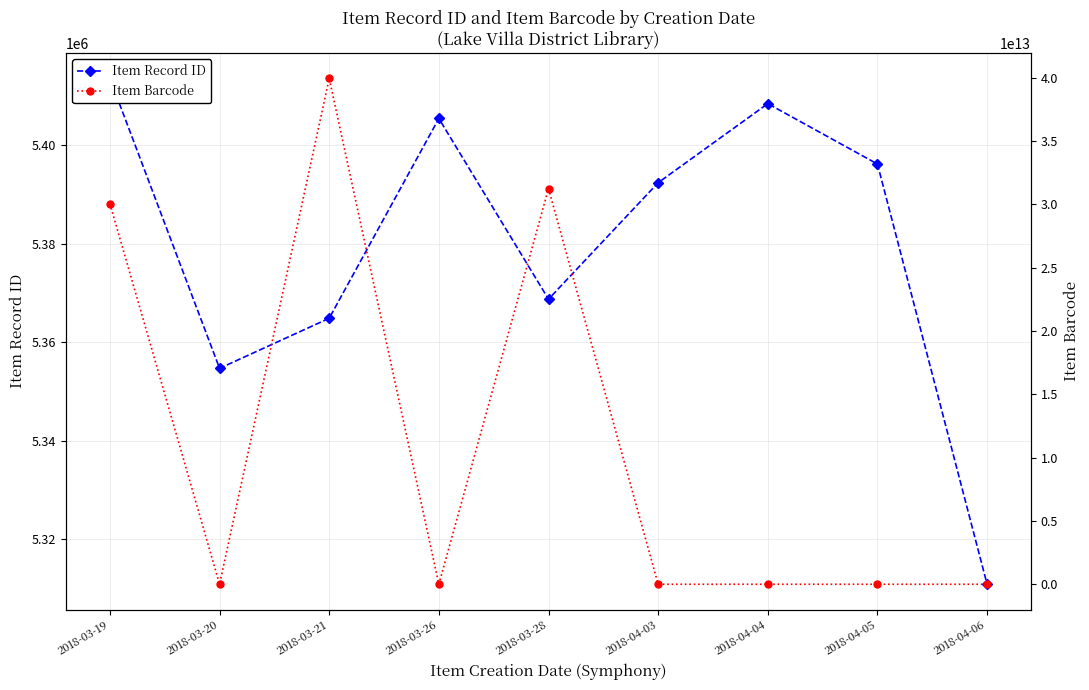

List the labels in order of Item Barcode value, largest first.

2018-03-21, 2018-03-28, 2018-03-19, 2018-04-06, 2018-04-05, 2018-04-04, 2018-04-03, 2018-03-20, 2018-03-26